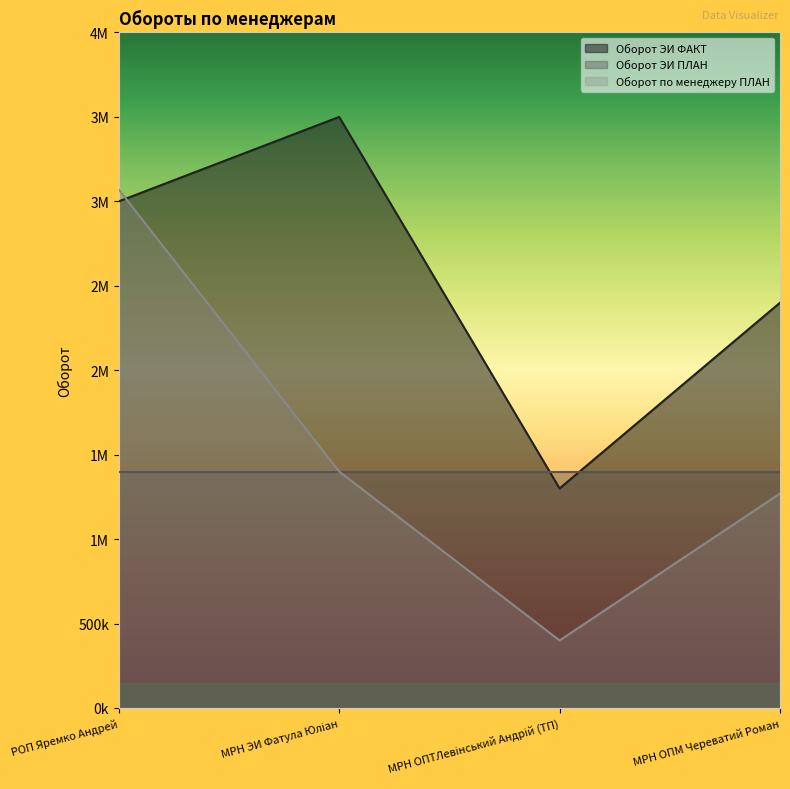

What is the average value of the Оборот по менеджеру ПЛАН series?

1535000